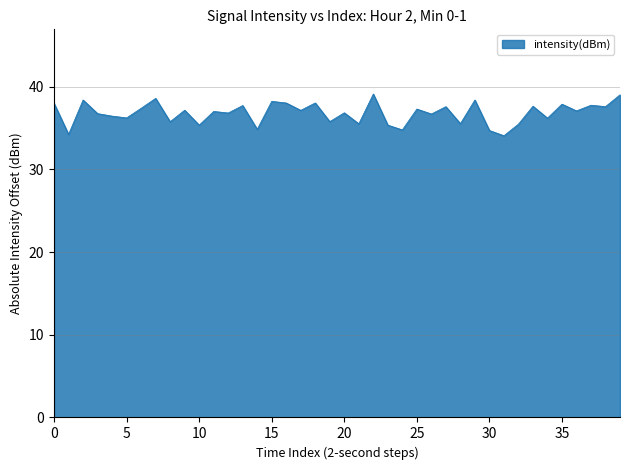

What is the difference between the maximum and minimum values?

5.0